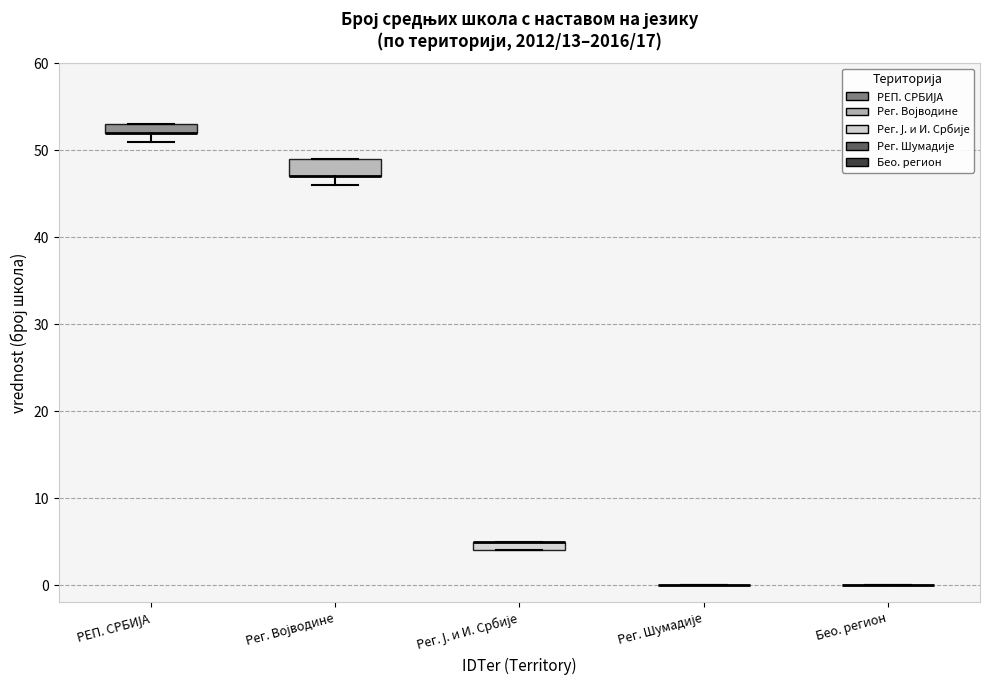

Which box is the tallest, from its lower edge to its upper edge?

Рег. Војводине